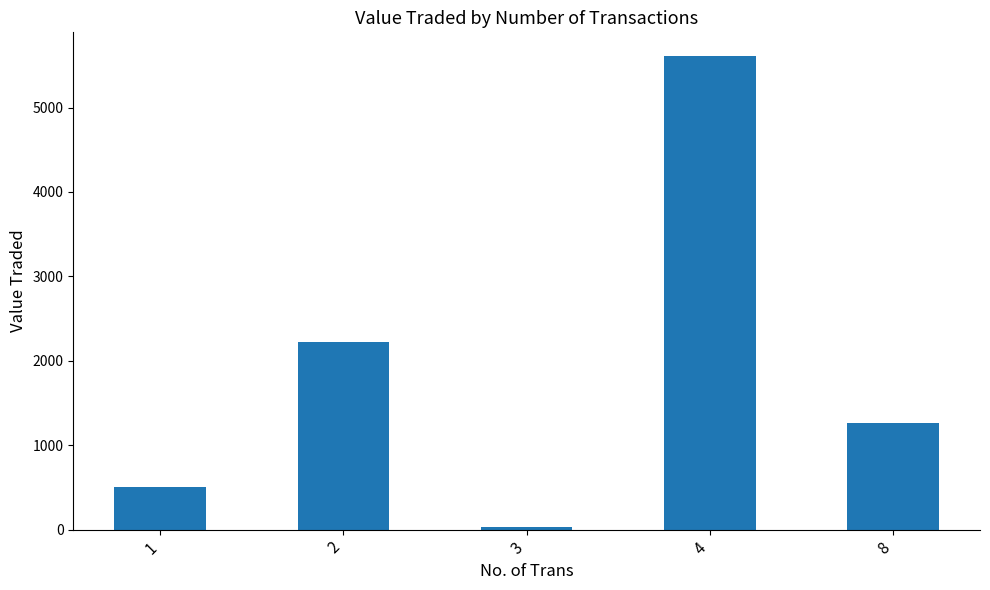

Between 8 and 3, which is larger?

8